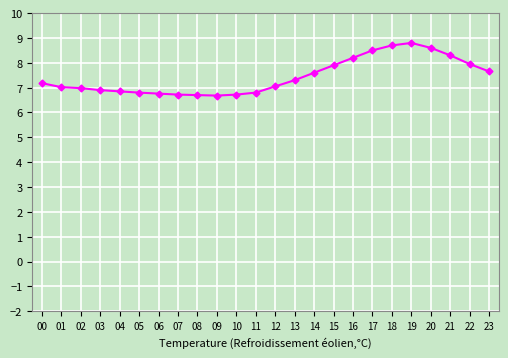

What is the value of the 9th point from the left?

6.7